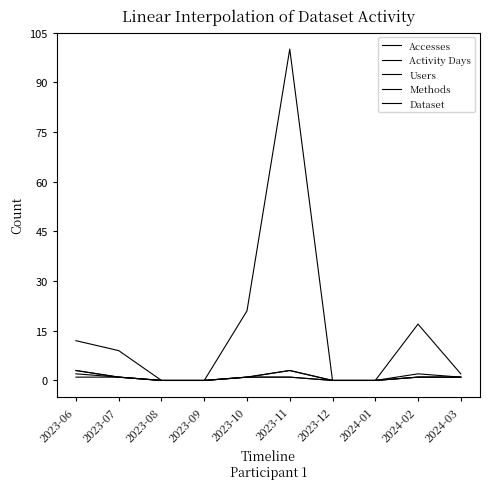

Does the chart have visible grid lines?

No